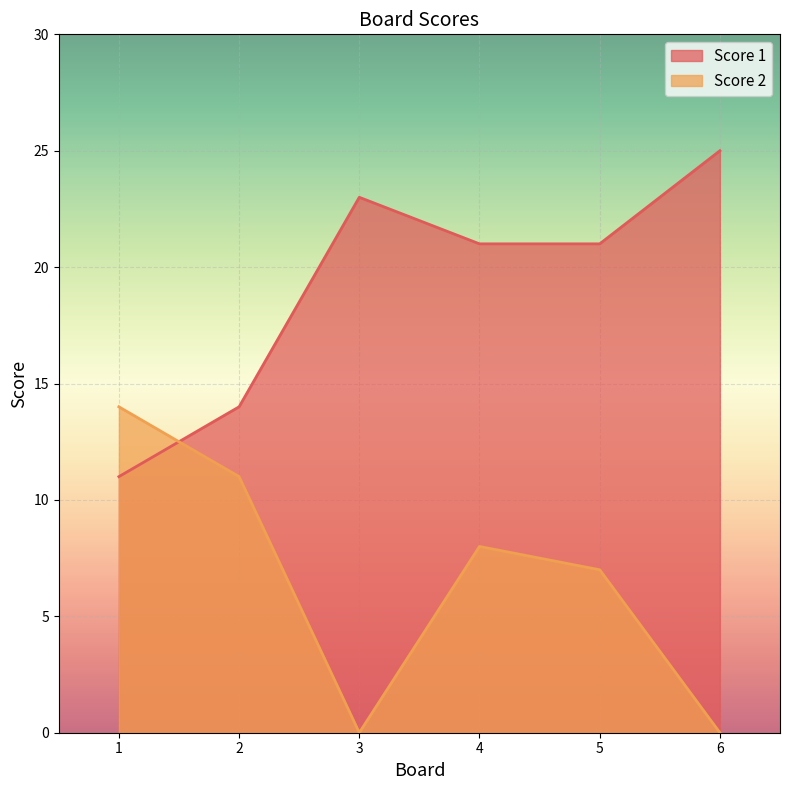

Reading right to left, transcribe all the data shown in this chart.

Score 1: 6=25	5=21	4=21	3=23	2=14	1=11
Score 2: 6=0	5=7	4=8	3=0	2=11	1=14